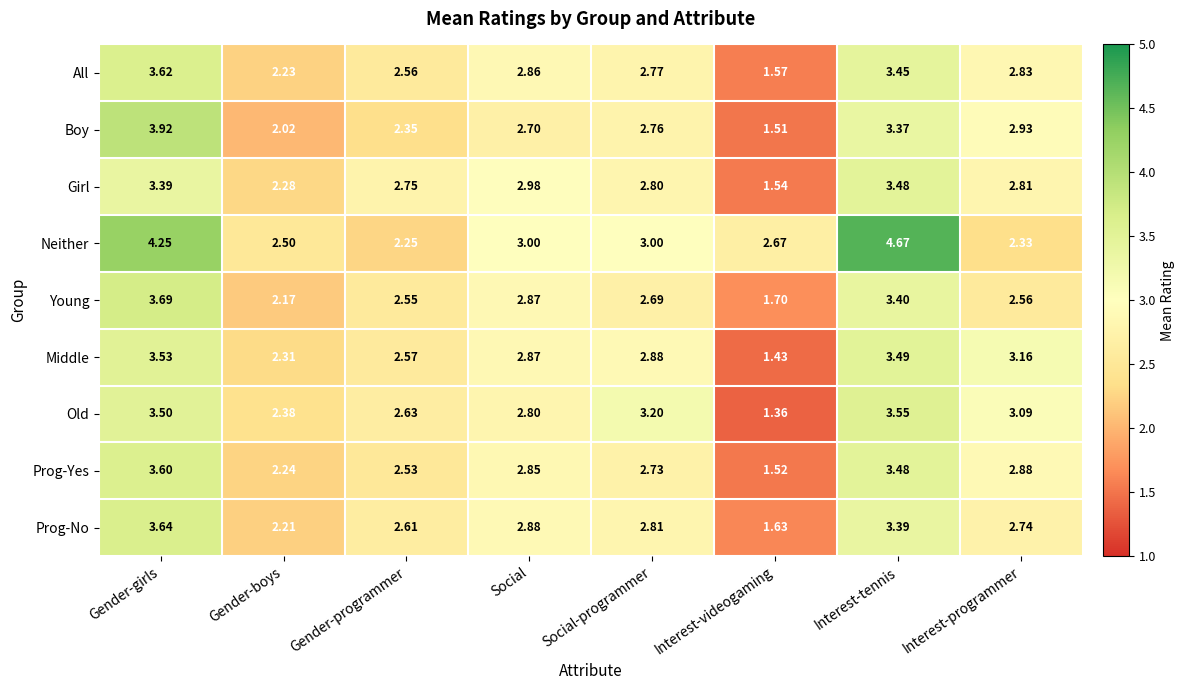

Where is Old nearest to the value 2?

Gender-boys